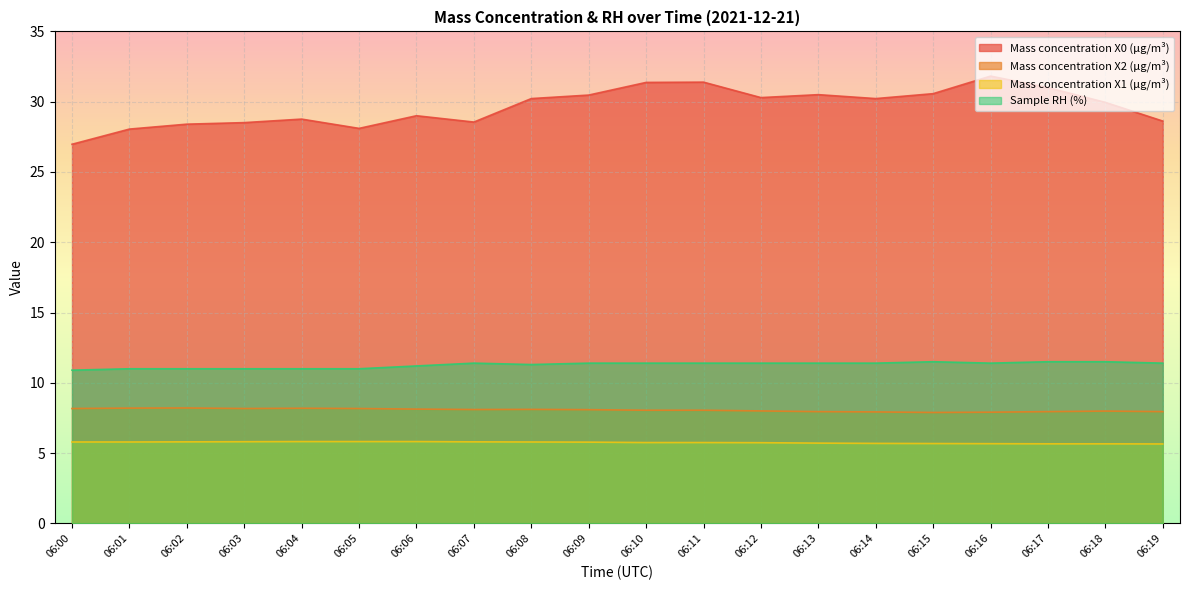

At which category is the sum across all series the highest?

06:16